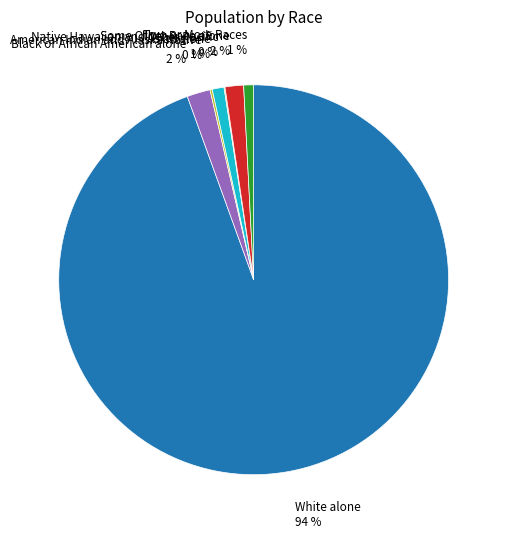

Does any single category account for the majority?

Yes